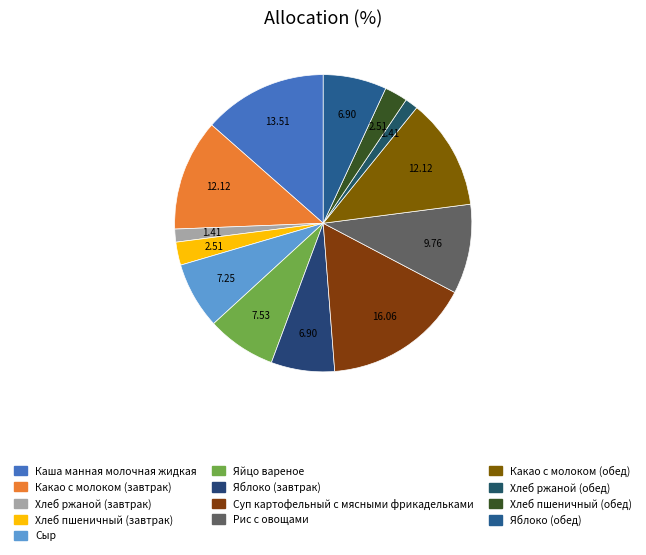

The Хлеб ржаной (обед) slice represents 1% of the pie. True or false?

True